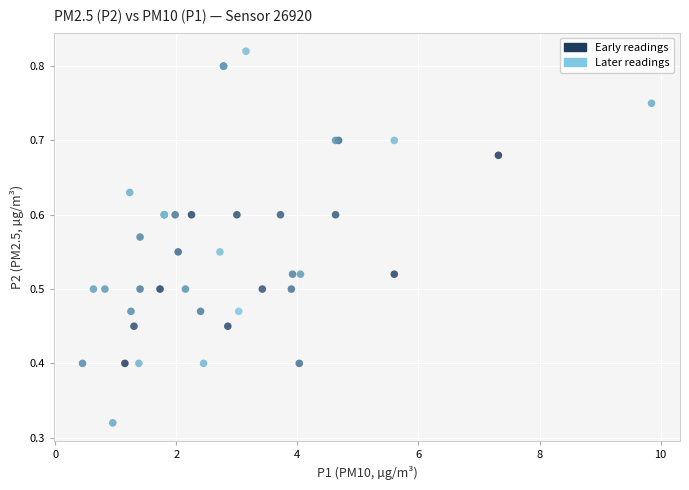

Which series has the widest spread of Y values?

Later readings